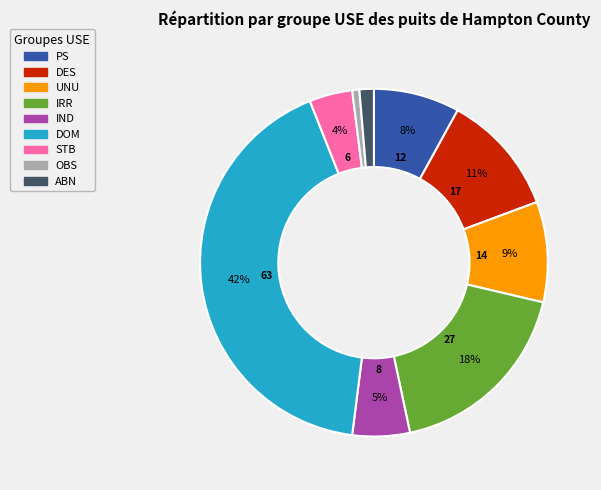

To the nearest percent, what is the average slice percentage?

11%